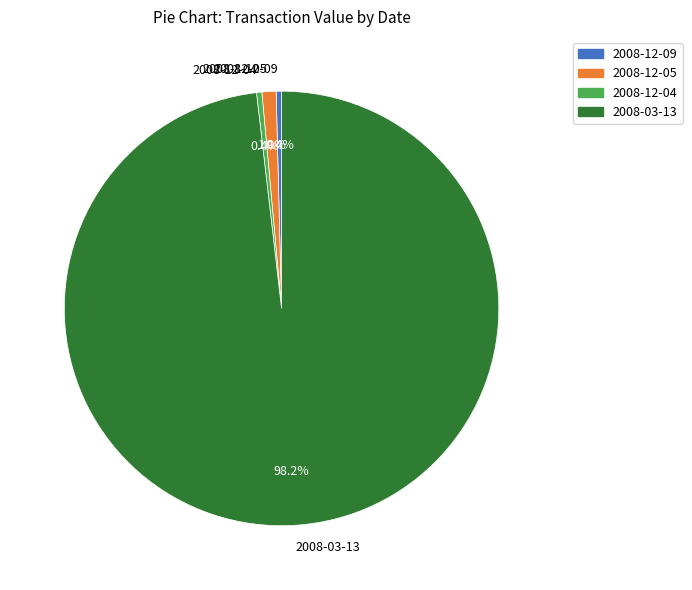

Is there a majority slice in this chart?

Yes